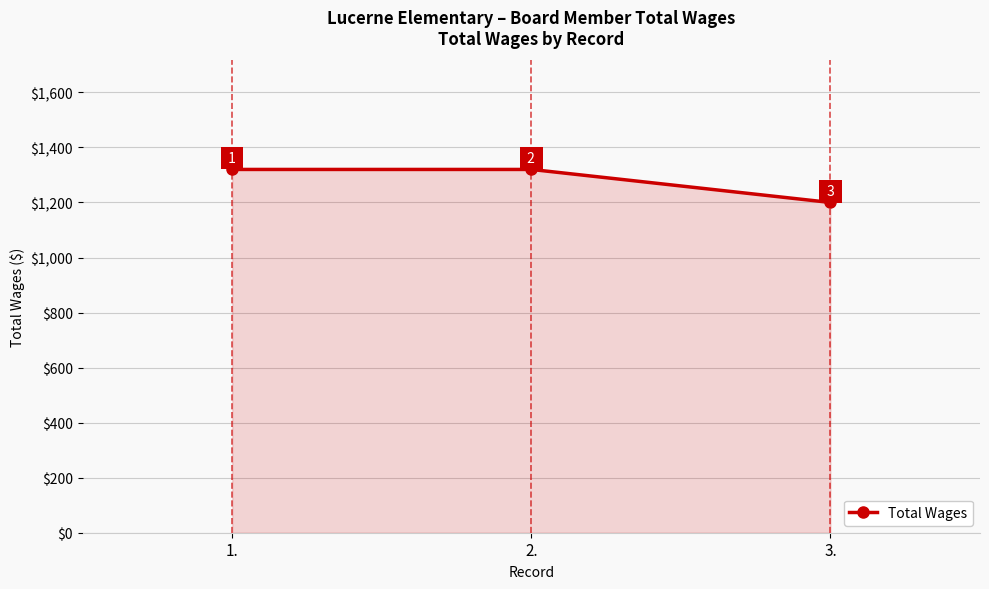

Reading right to left, transcribe all the data shown in this chart.

3.=1200	2.=1320	1.=1320